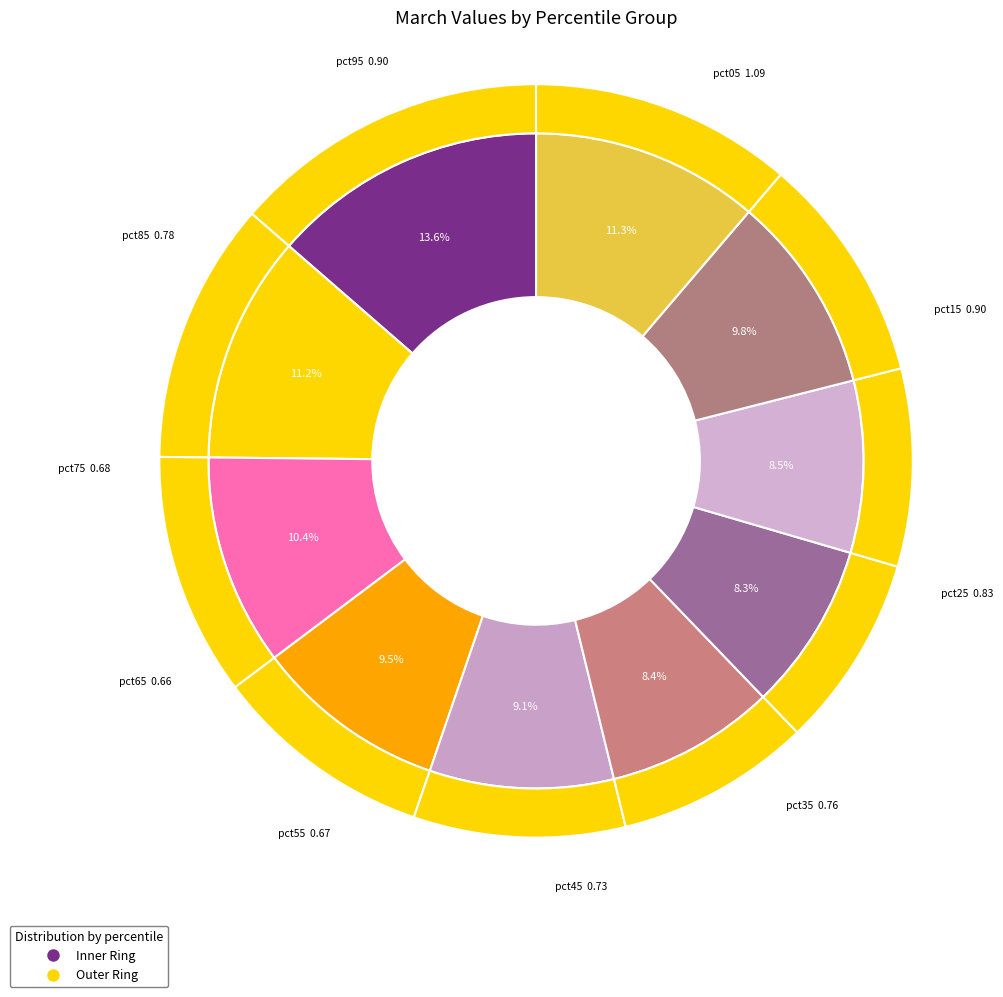

Does pct85 represent more than half of the total?

No